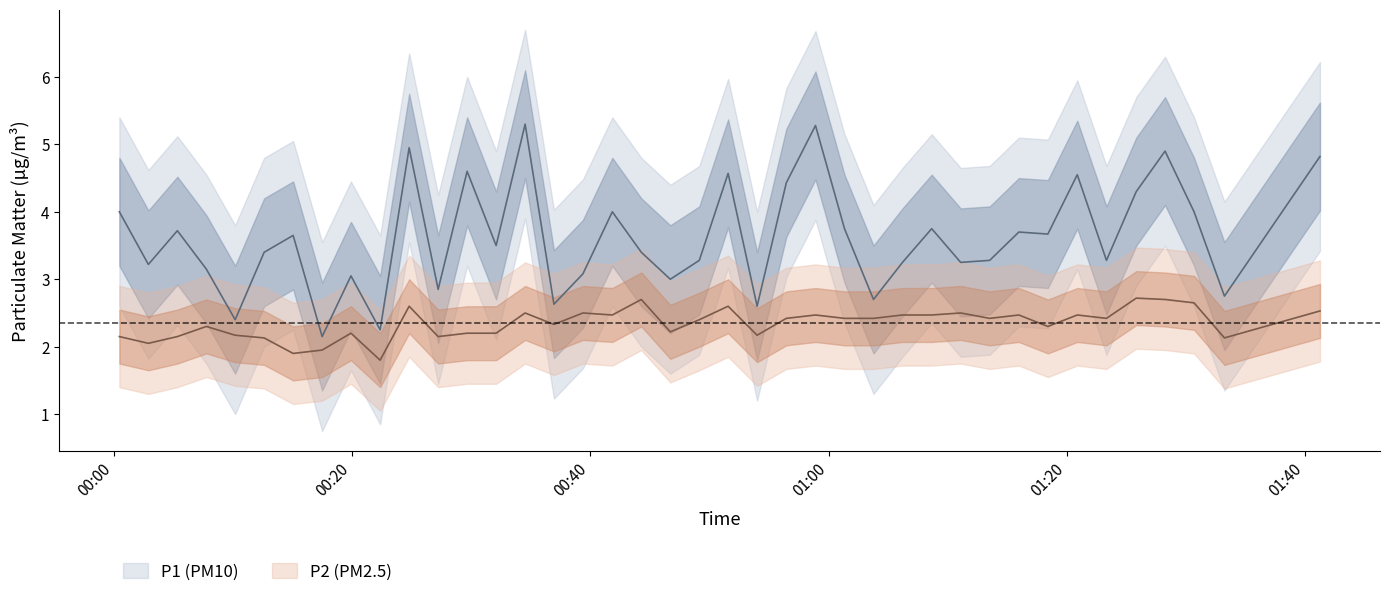

Which category has the lowest value in the P1 series?

2023-04-04T00:17:29